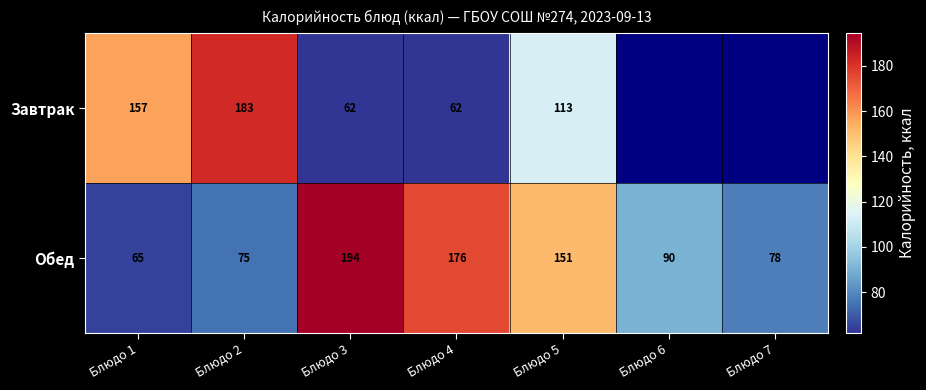

At Блюдо 3, list the series in order from smallest to largest.

Завтрак, Обед